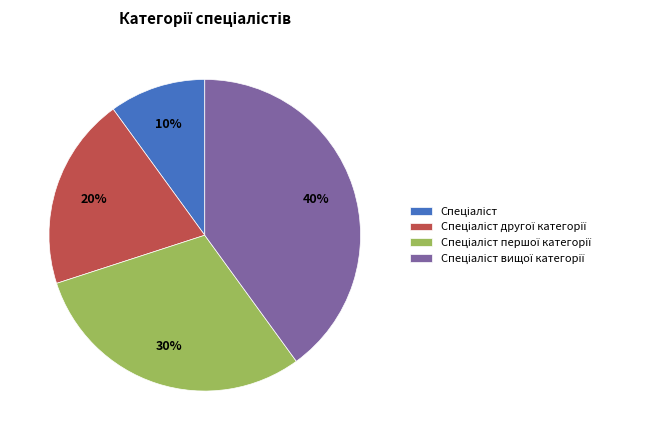

Is there any slice that represents more than half of the pie?

No